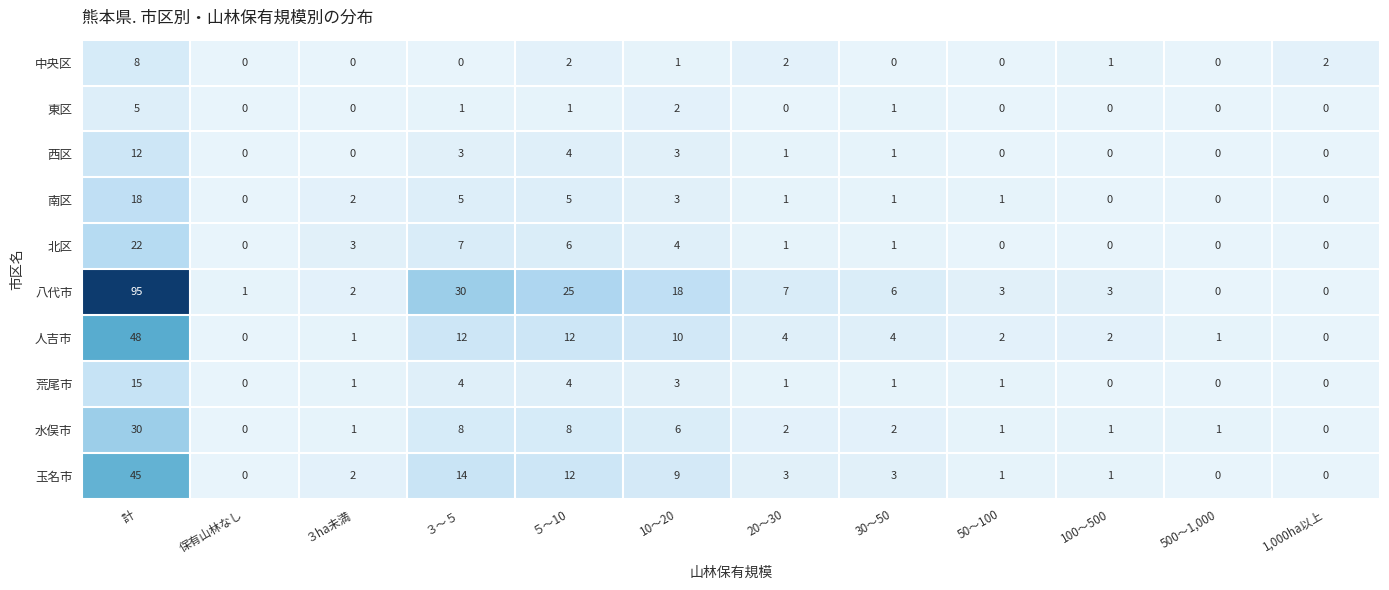

At which category is the sum across all series the highest?

計